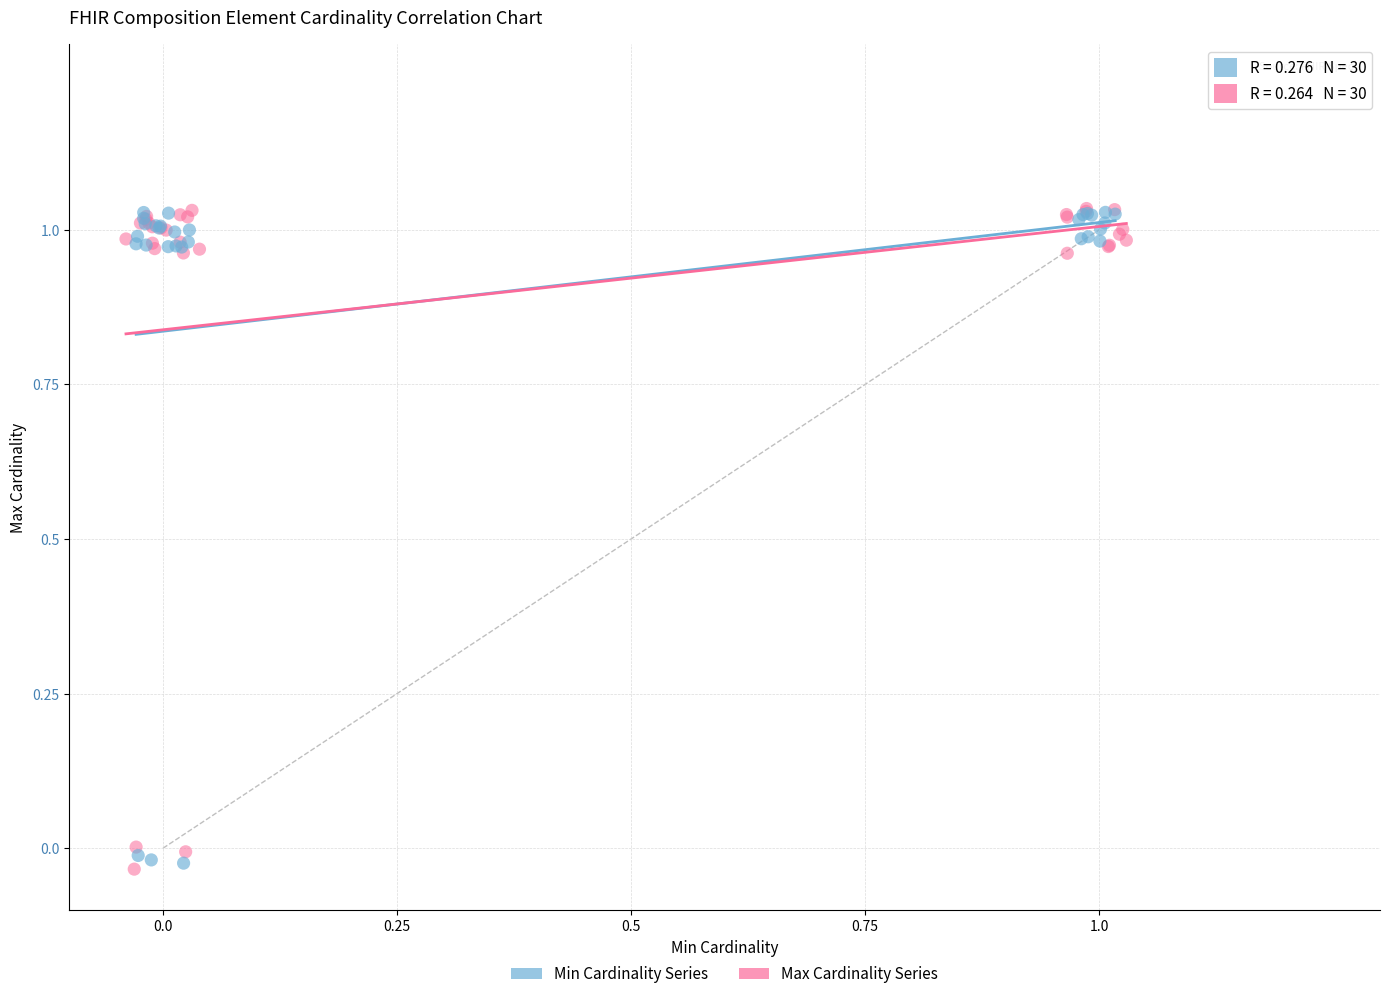

What are all the series names shown in the legend?

Min Cardinality Series, Max Cardinality Series